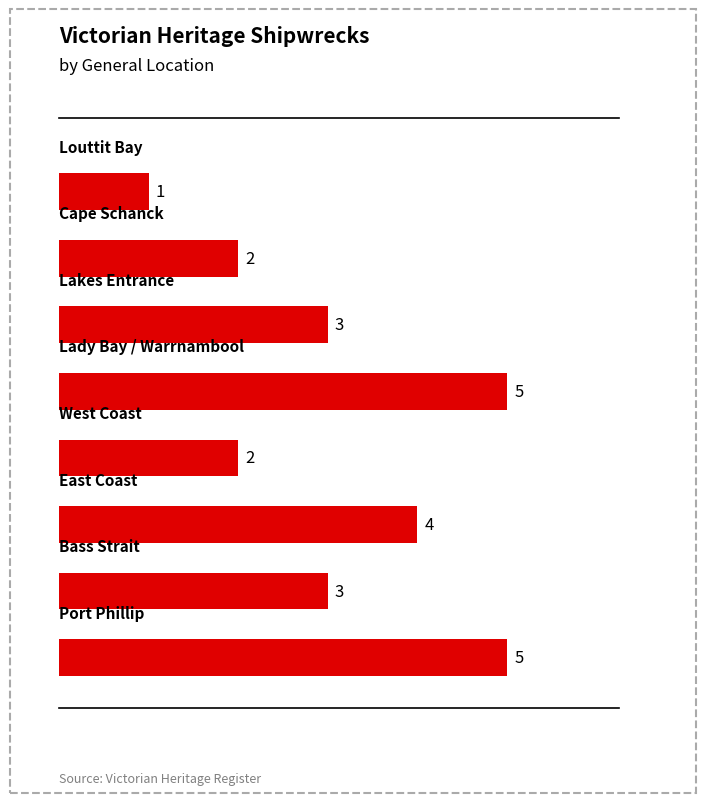

Reading top to bottom, list all the values displayed in this chart.

1	2	3	5	2	4	3	5